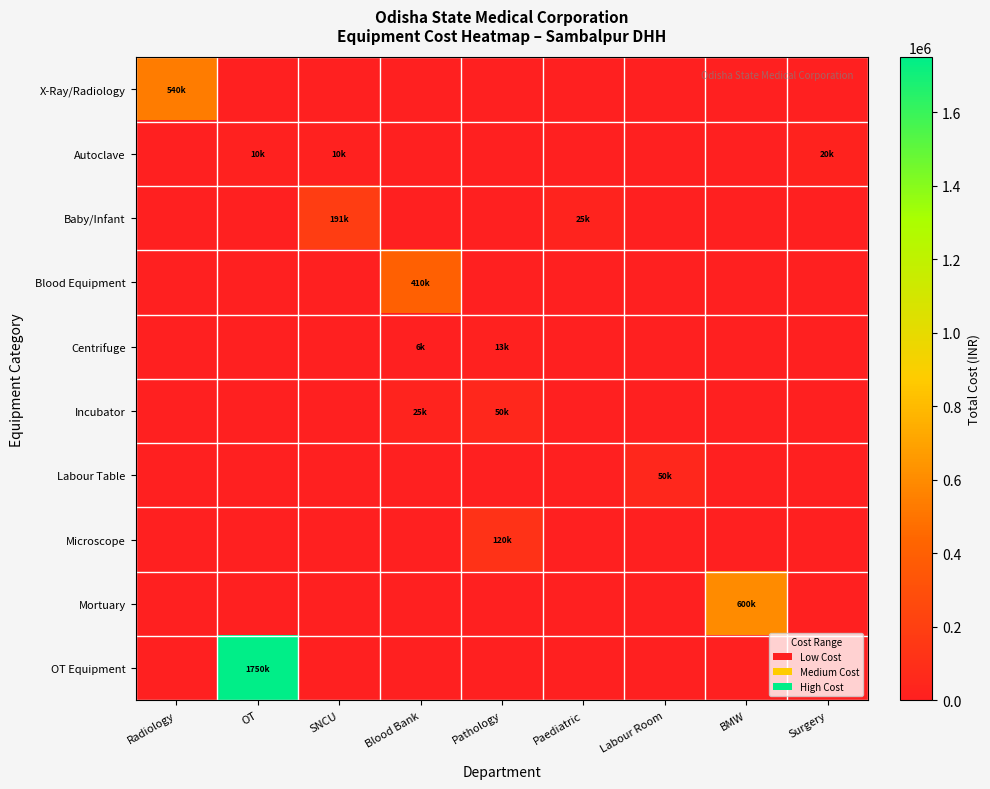

Which series has the largest total across all categories?

OT Equipment